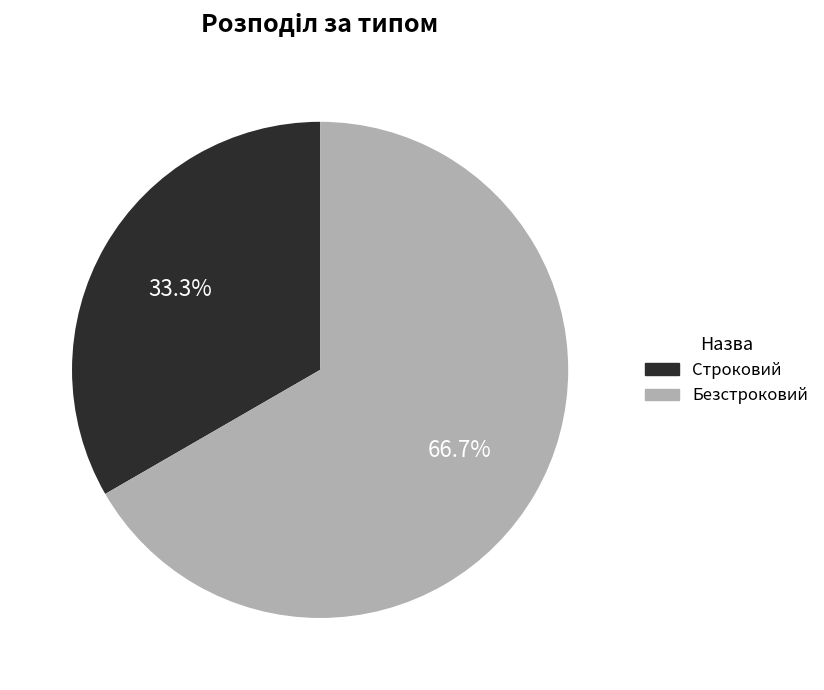

Combined, do Безстроковий and Строковий account for over 50%?

Yes